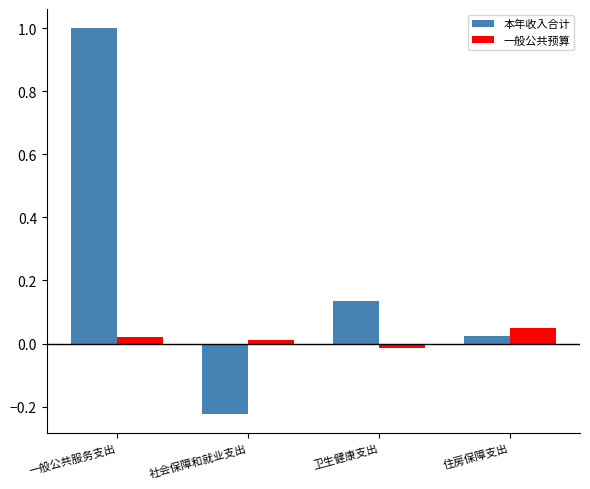

What are all the series names shown in the legend?

本年收入合计, 一般公共预算